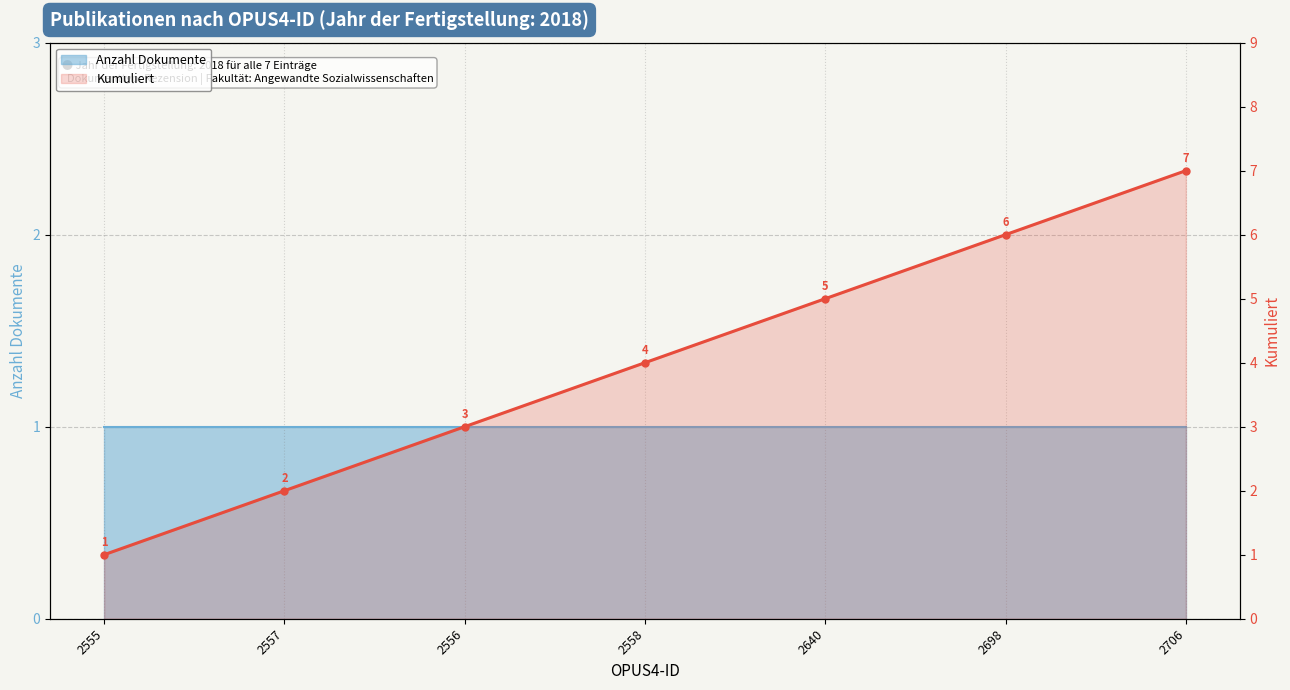

What is the minimum value shown in the chart?

1